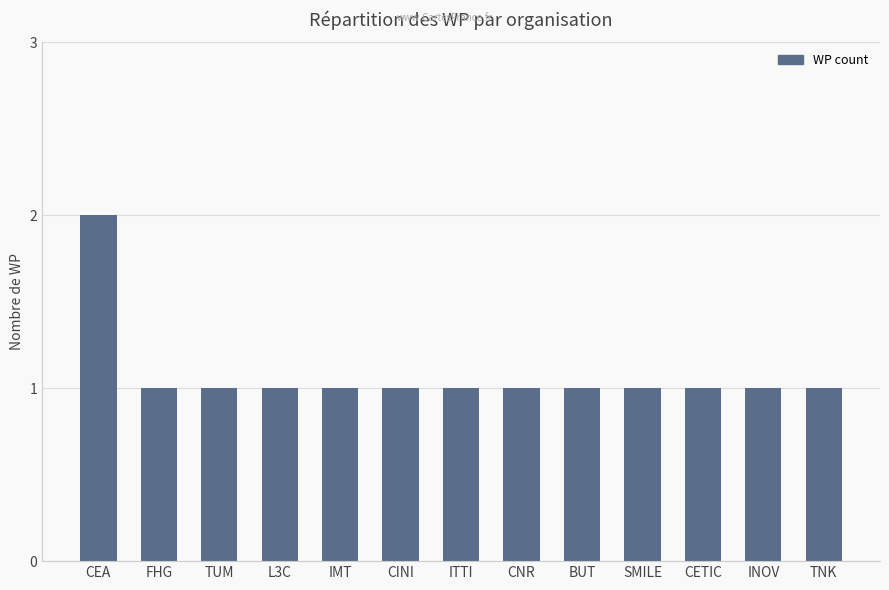

Approximately how many times larger is the value at BUT compared to ITTI?

1.0